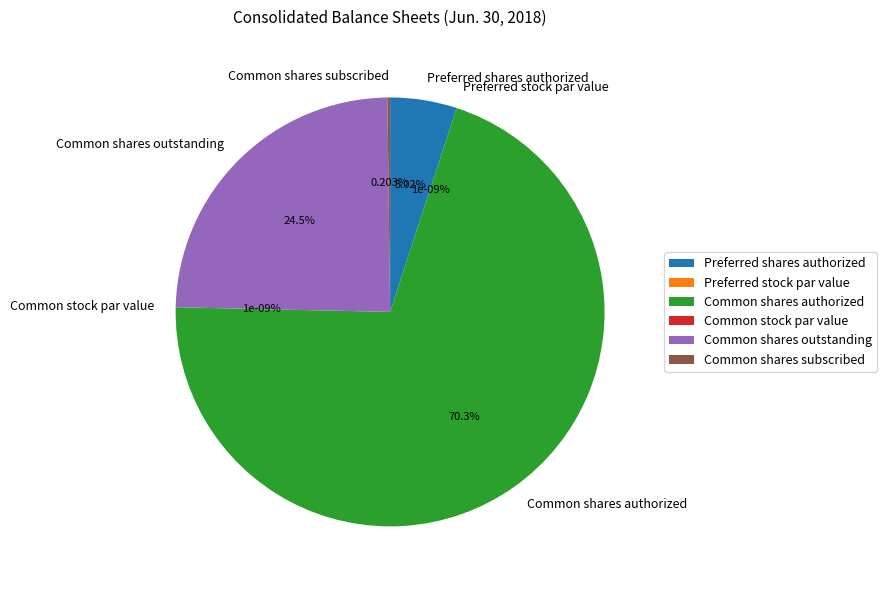

What portion of the pie excludes Common shares outstanding?

75.5%